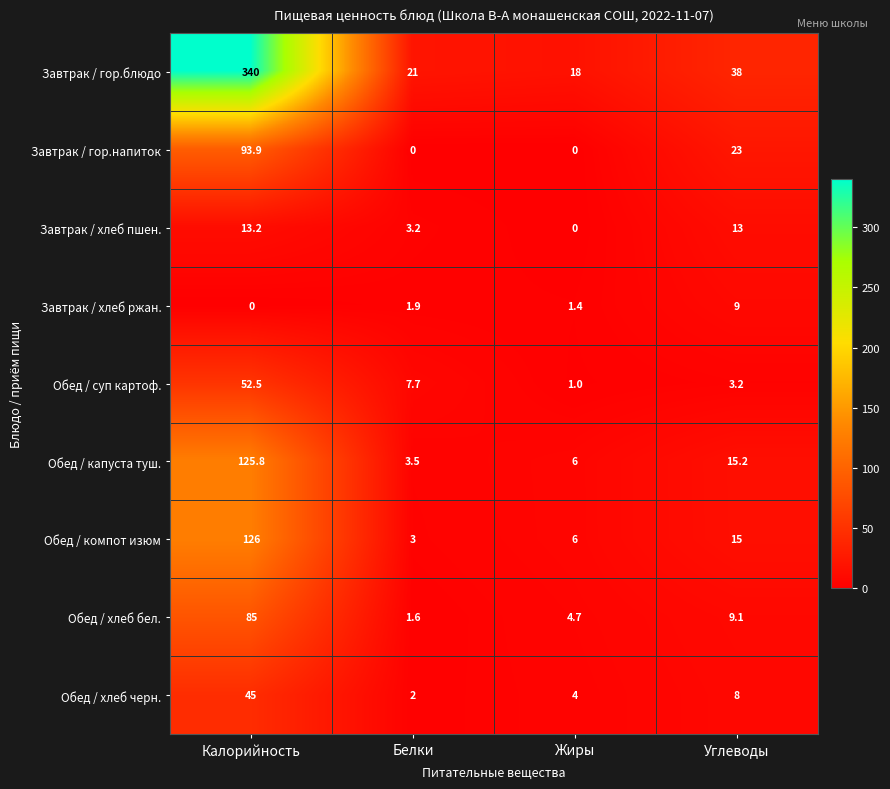

What is the greatest value displayed?

340.0